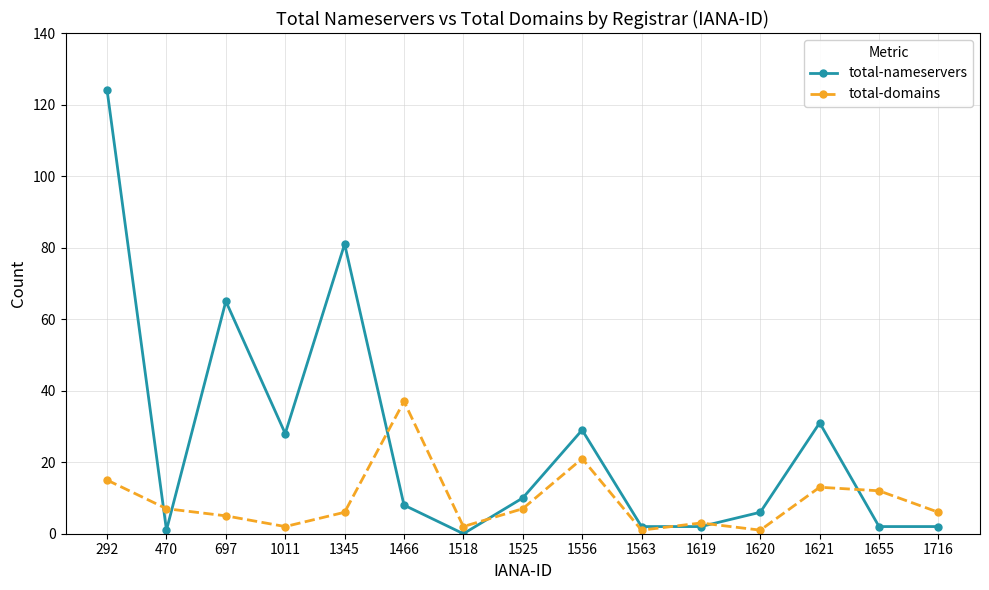

True or false: total-nameservers has a value of 1 at 470.

True